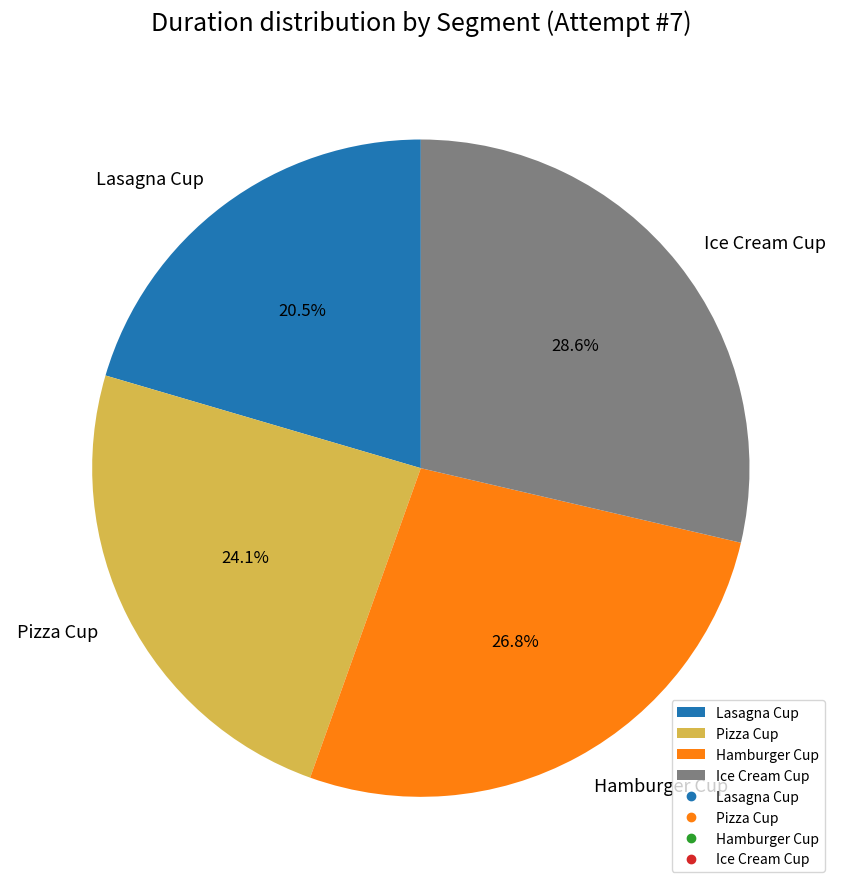

To the nearest percent, what is the average slice percentage?

25%